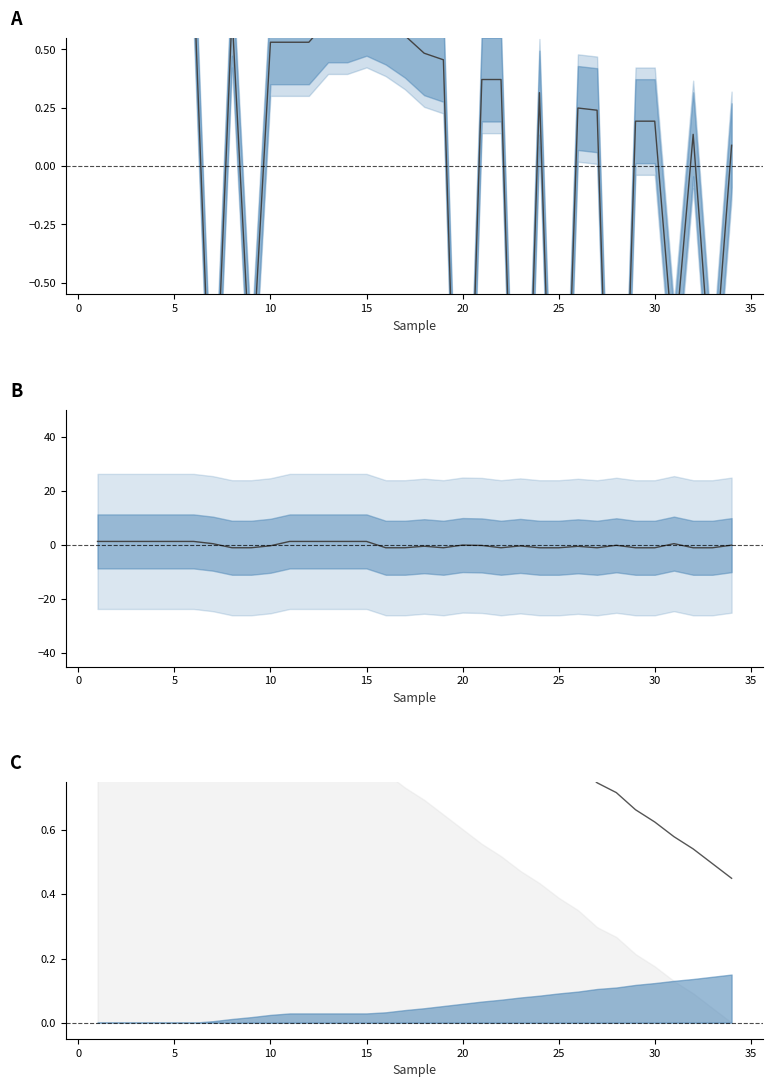

True or false: Voltage (normalized) and RemCap (norm) intersect in this chart.

False